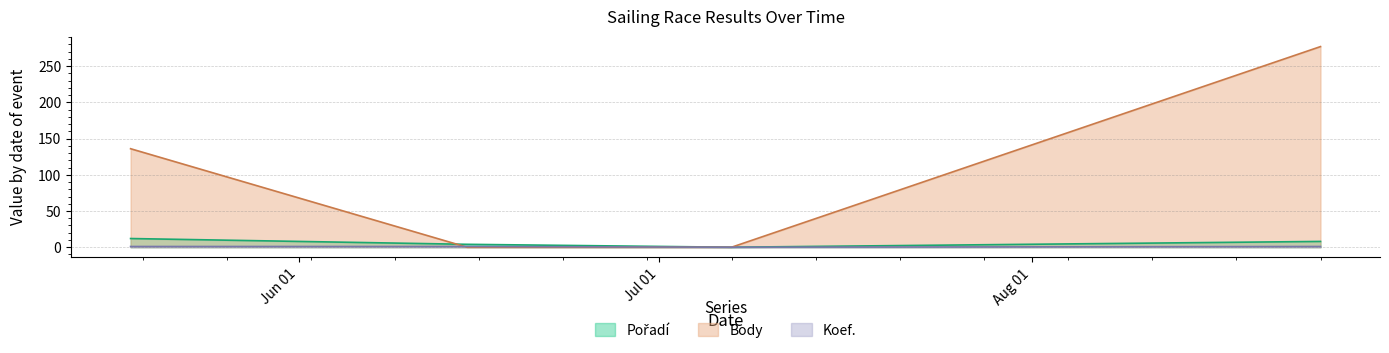

Reading left to right, transcribe all the data shown in this chart.

Pořadí: 12	4	0	8
Body: 136	0	0	277
Koef.: 1	1	0	1